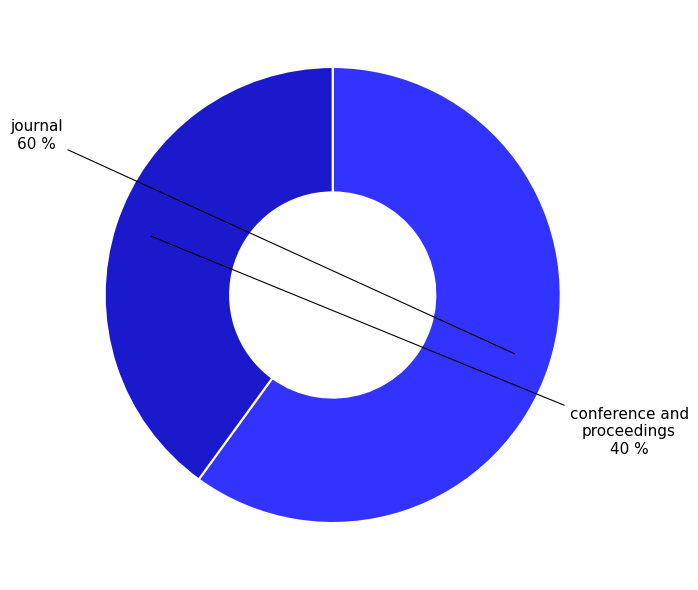

To the nearest percent, what is the average slice percentage?

50%